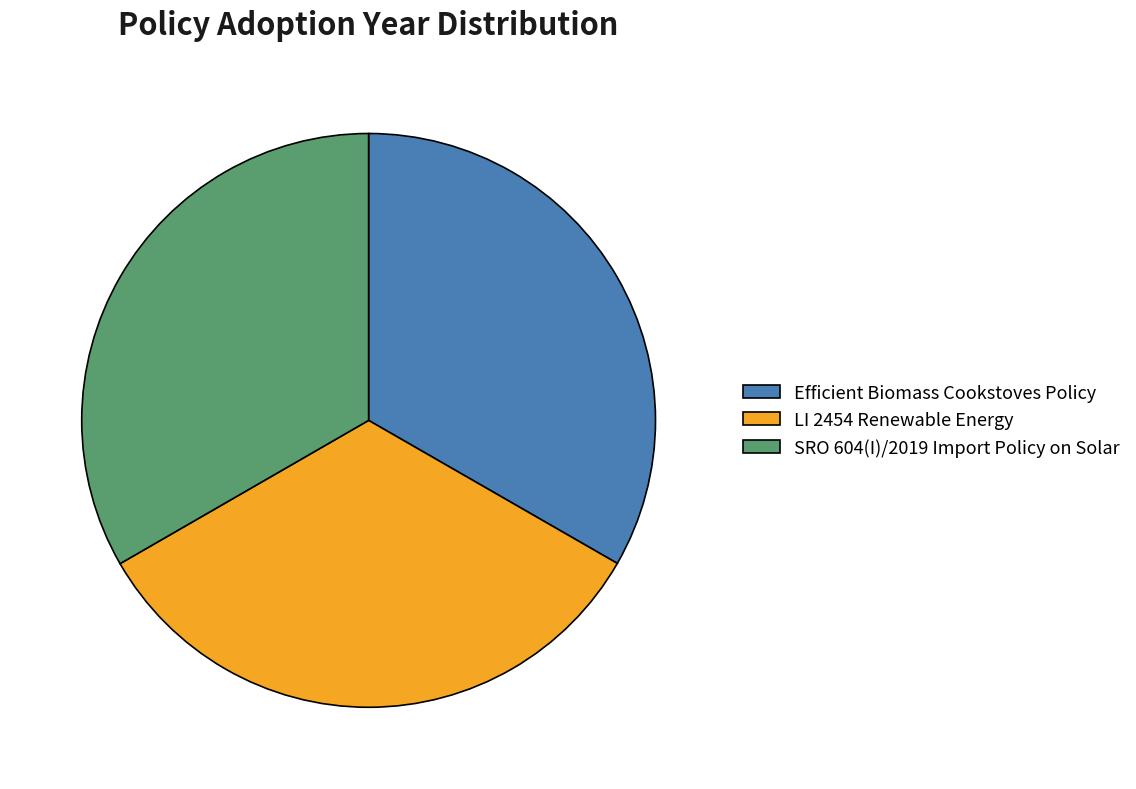

Does LI 2454 Renewable Energy account for over 50% of the chart?

No